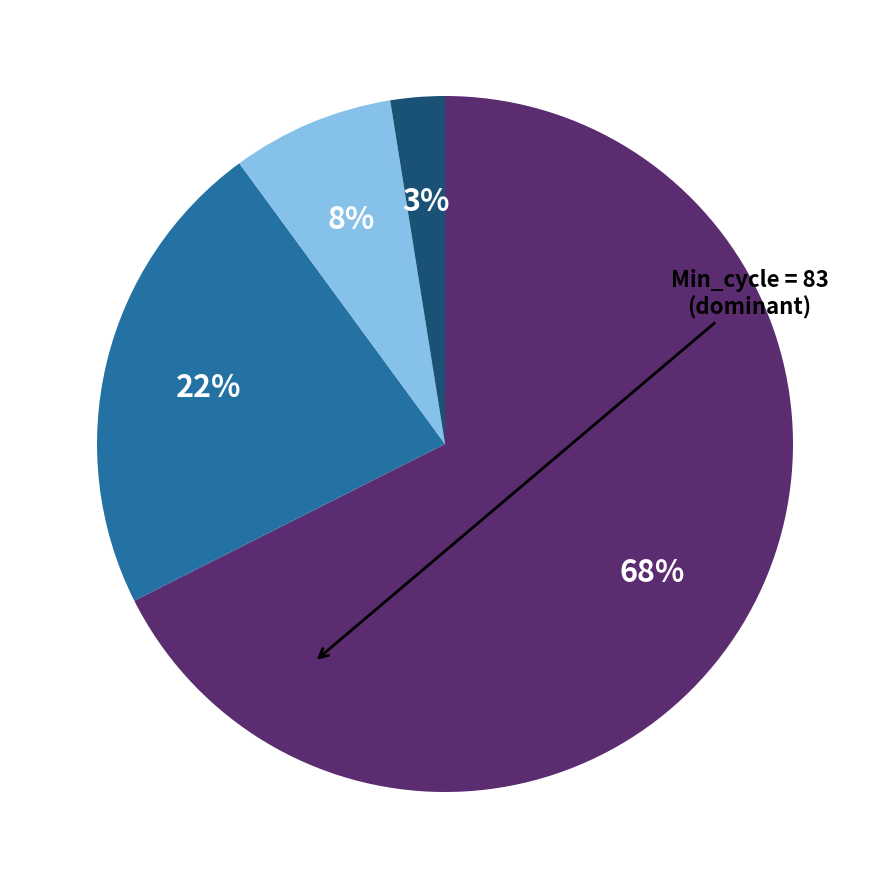

To the nearest percent, what is the average slice percentage?

25%